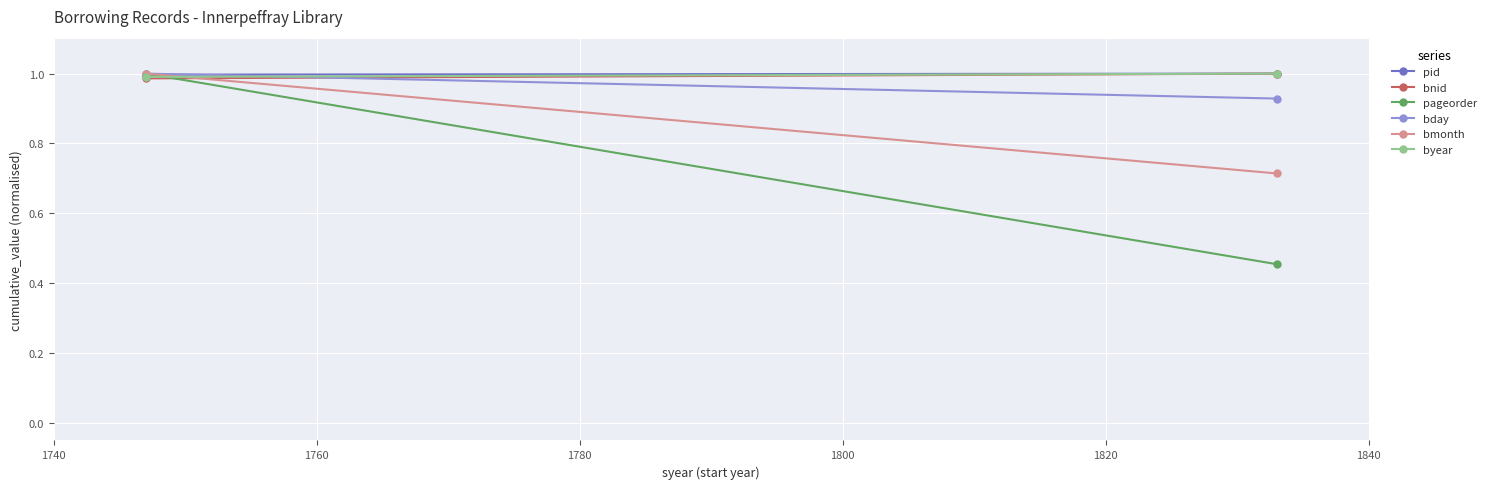

What is the sum of all pid values?

2.0